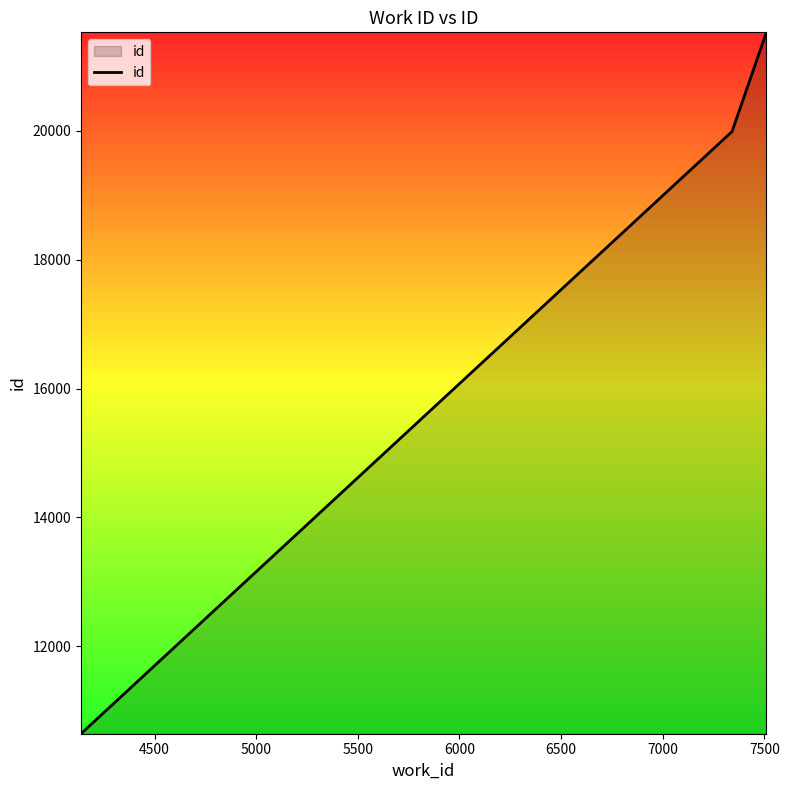

How many values are between 10640 and 21531?

3